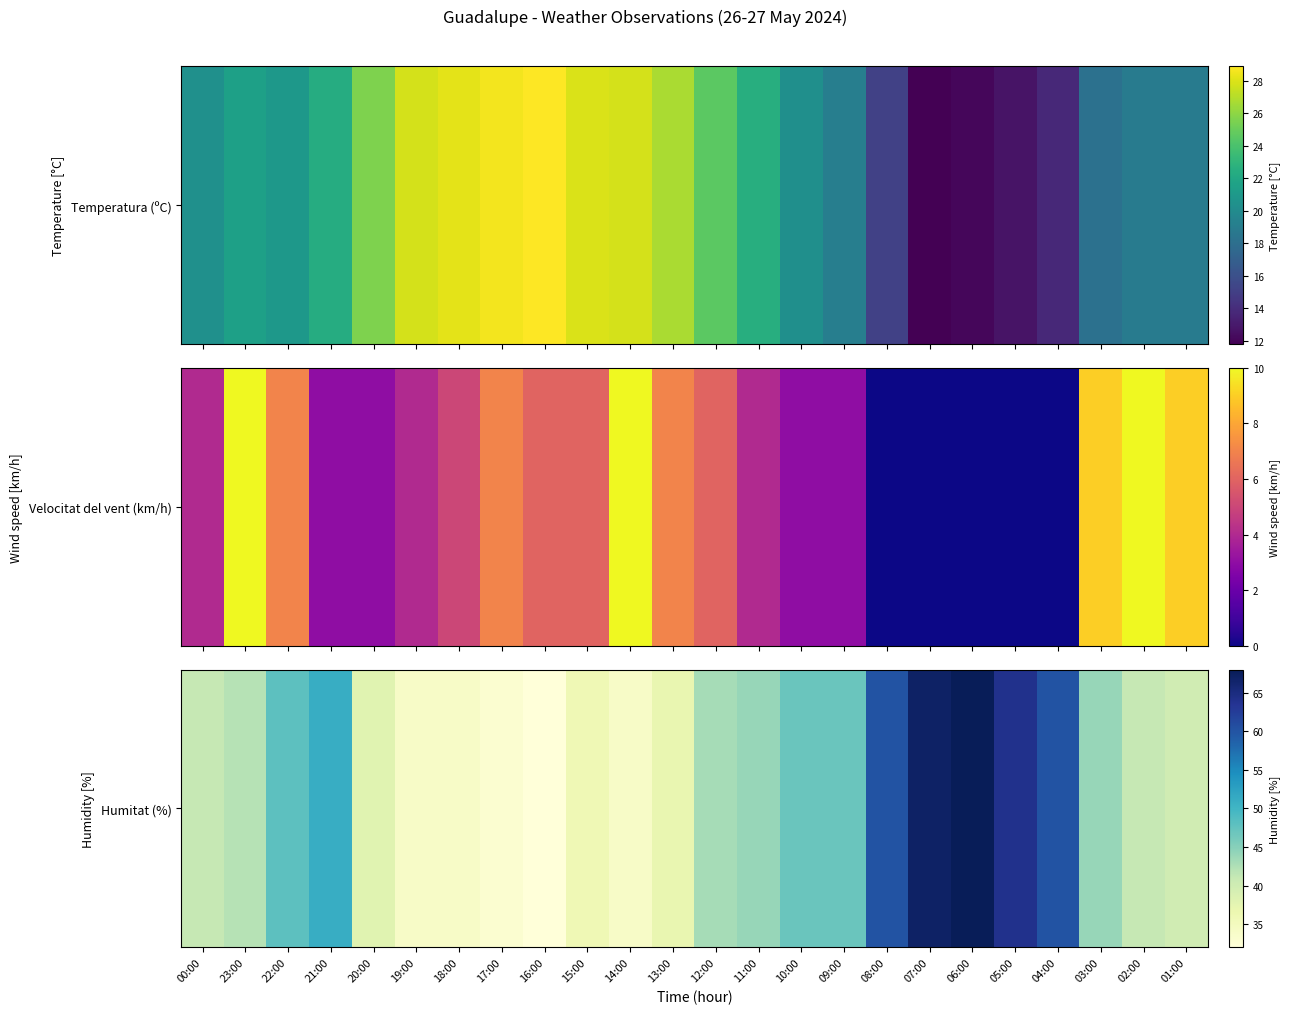

Which category has the highest value across all series?

06:00